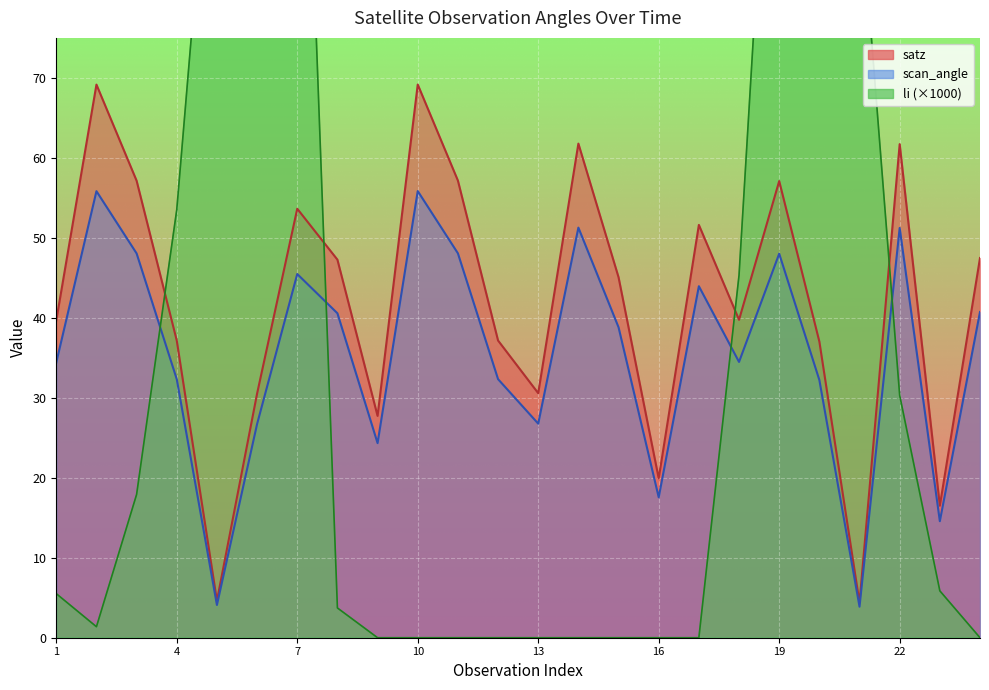

Is it true that li equals 285.5 at 6?

False